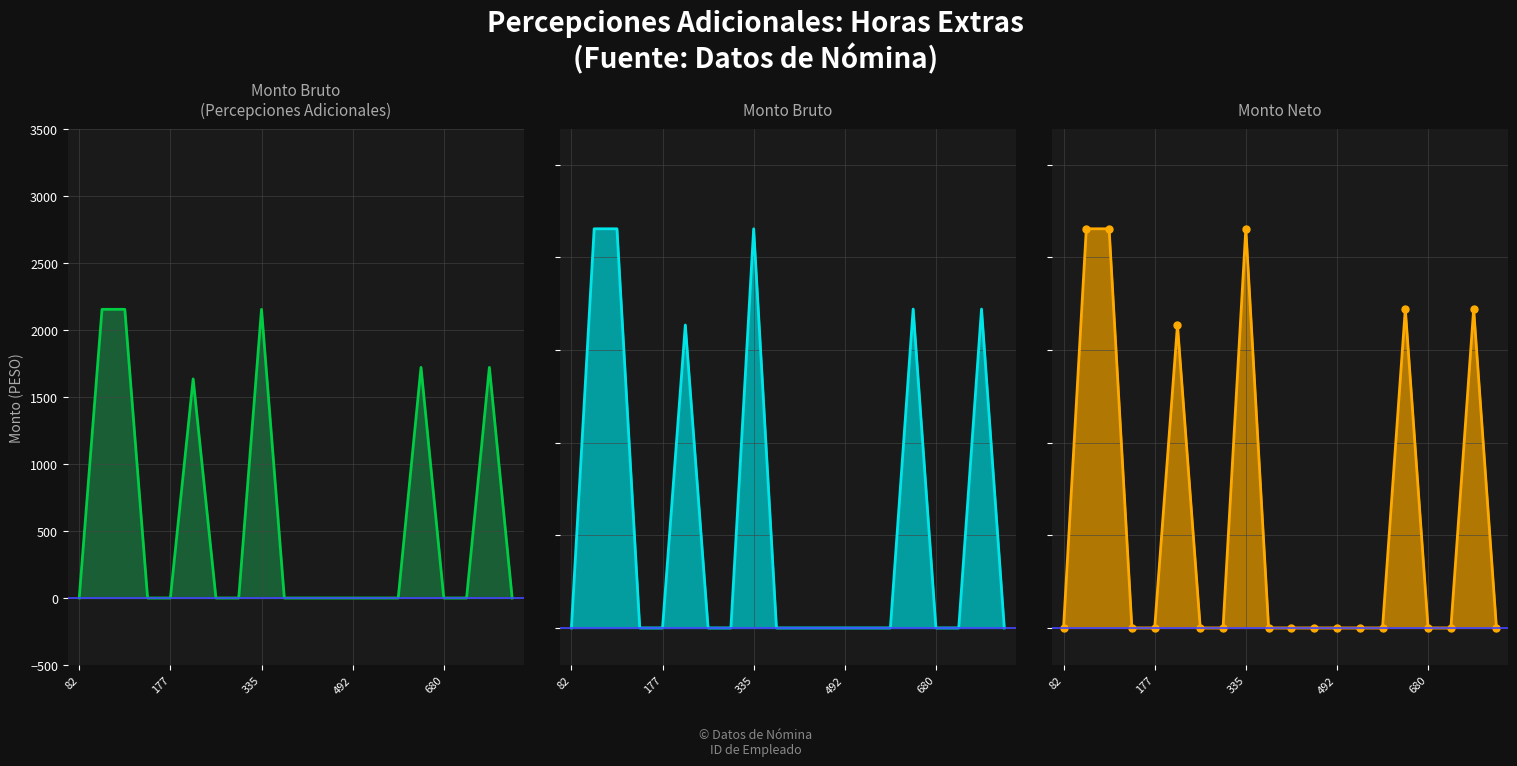

True or false: Monto neto line and Monto bruto line cross at least once.

False